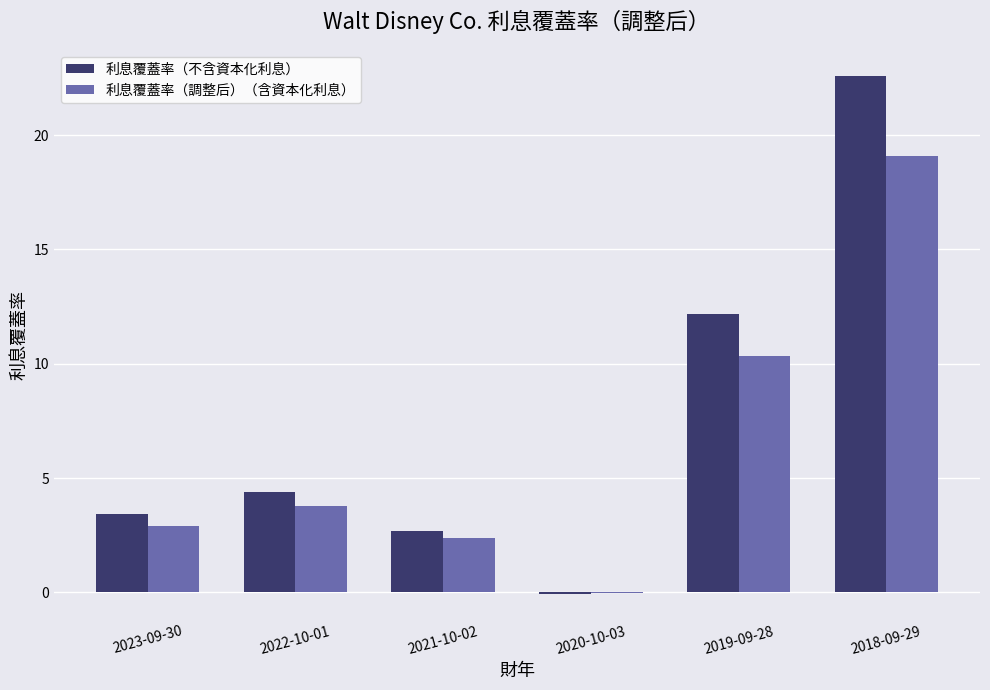

Where is 利息覆蓋率（不含資本化利息） nearest to the value 11?

2019-09-28